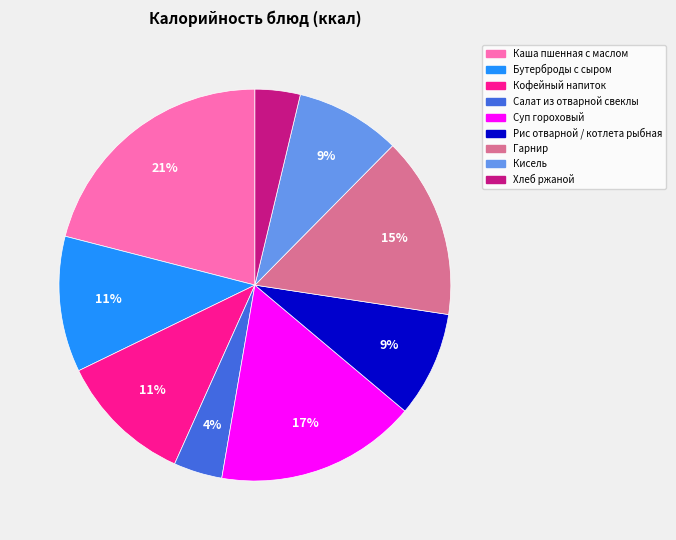

Is it true that Салат из отварной свеклы is 17% of the pie?

False